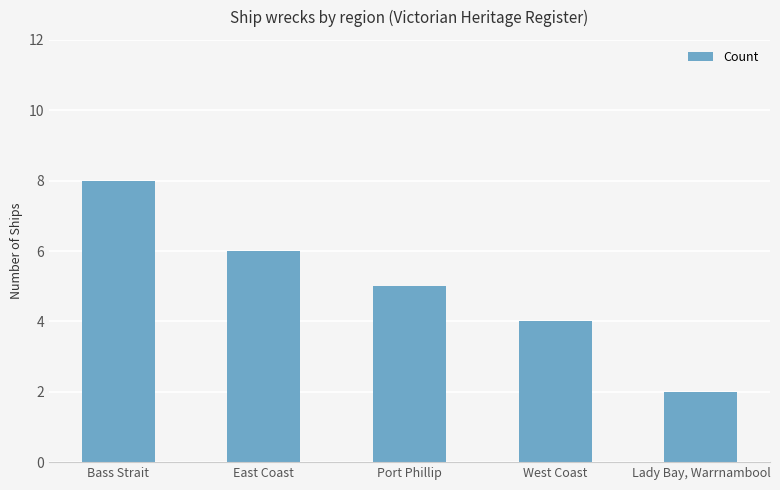

The value at East Coast is 8. True or false?

False